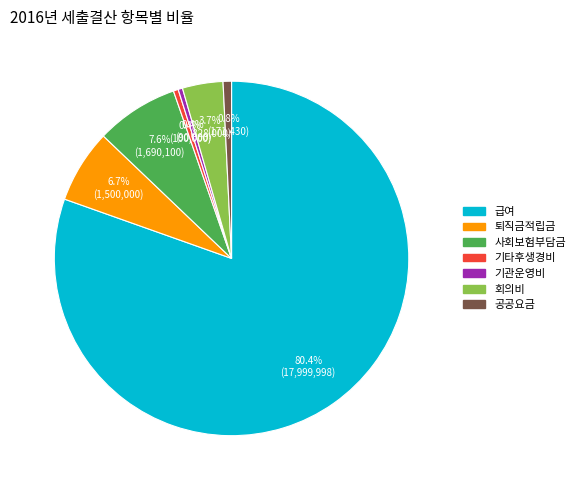

Approximately how many times larger is the value at 사회보험부담금 compared to 기관운영비?

18.8